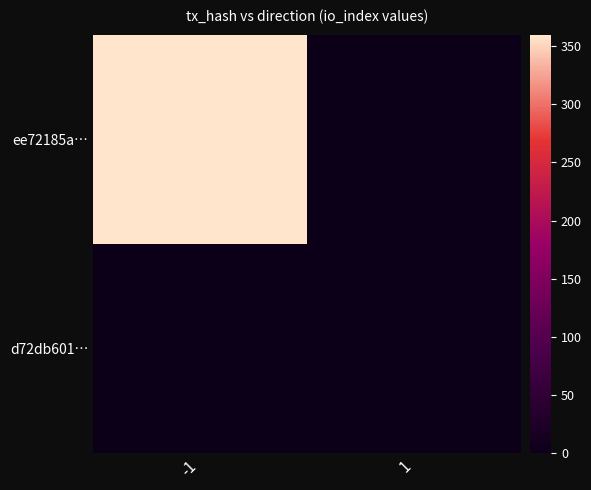

Reading left to right, transcribe all the data shown in this chart.

ee72185a…: -1=359	1=0
d72db601…: -1=0	1=0